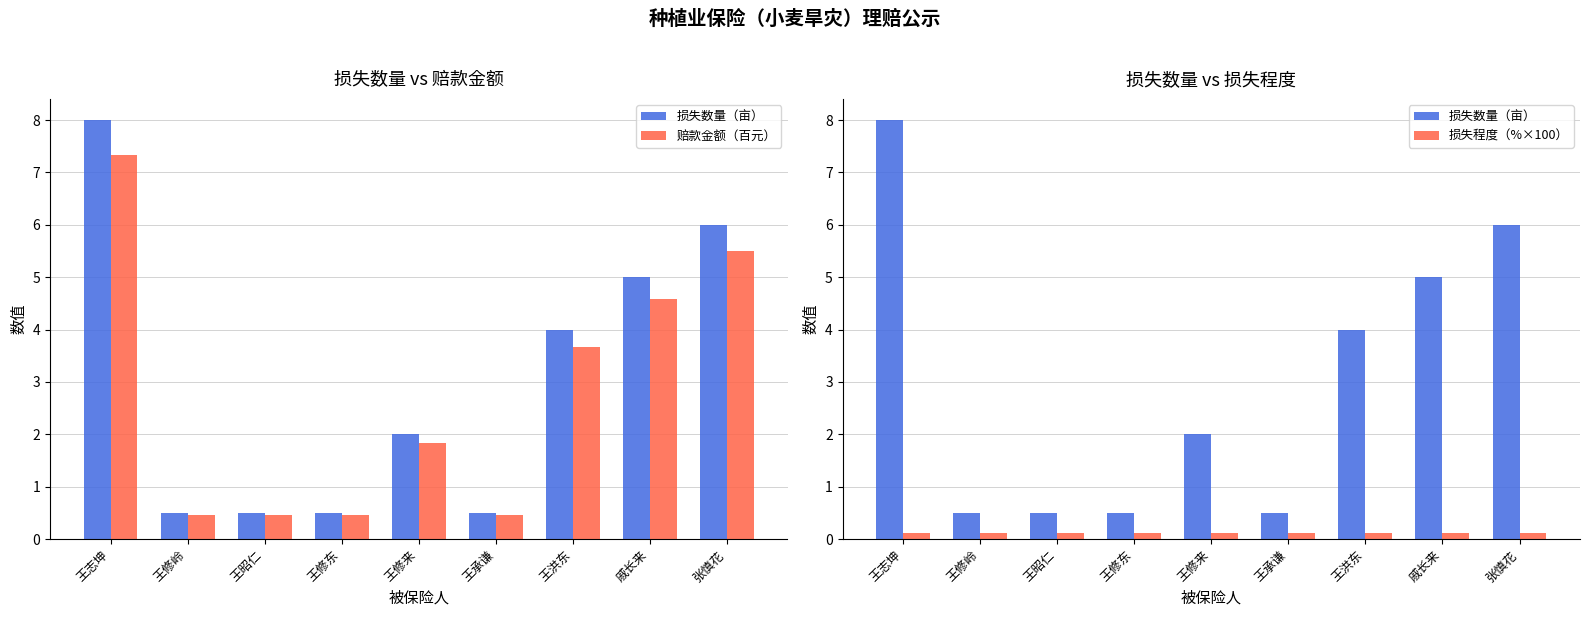

Which series has the largest range (max minus min)?

损失数量（亩）